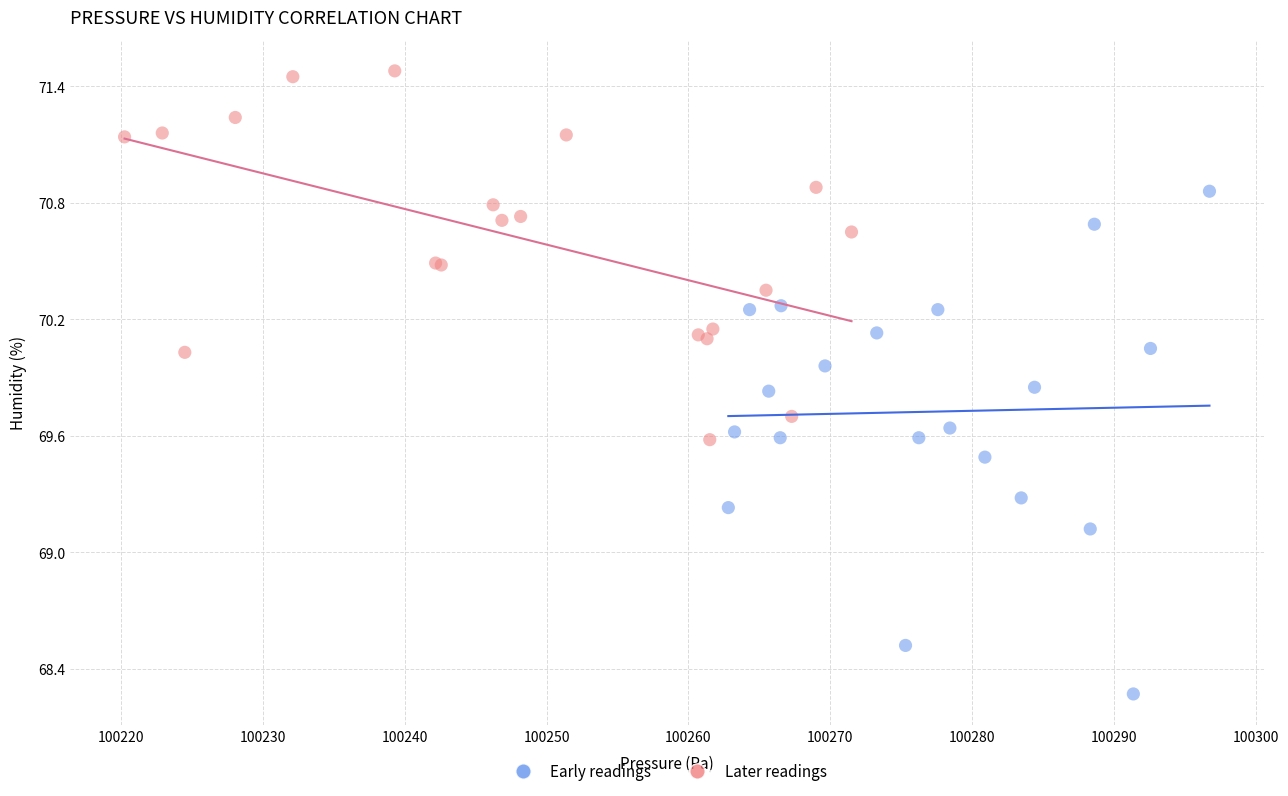

Which series has the widest spread of Y values?

Early readings